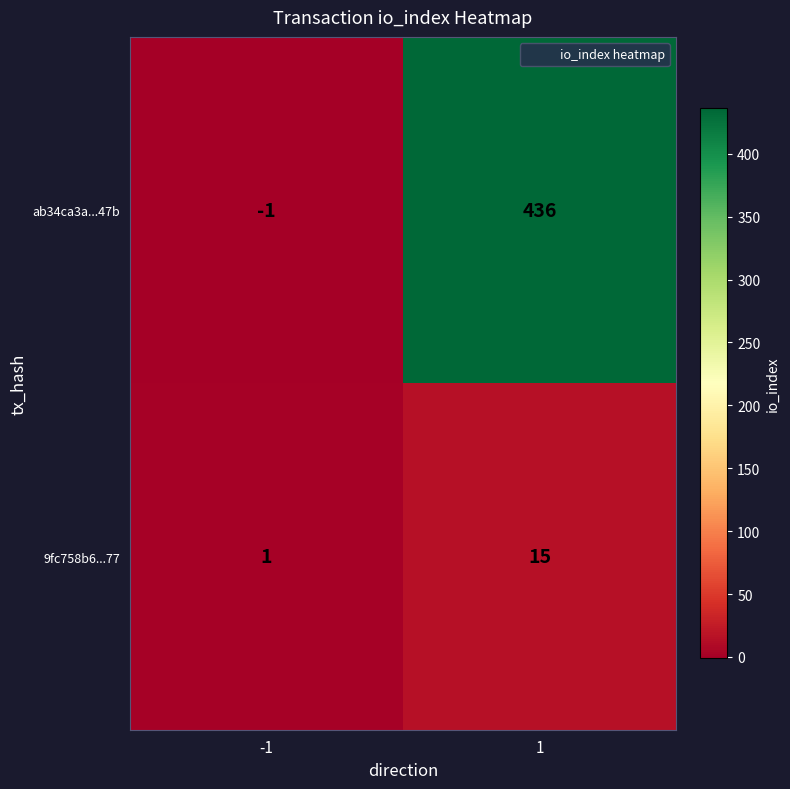

How many data points does each series have?

2